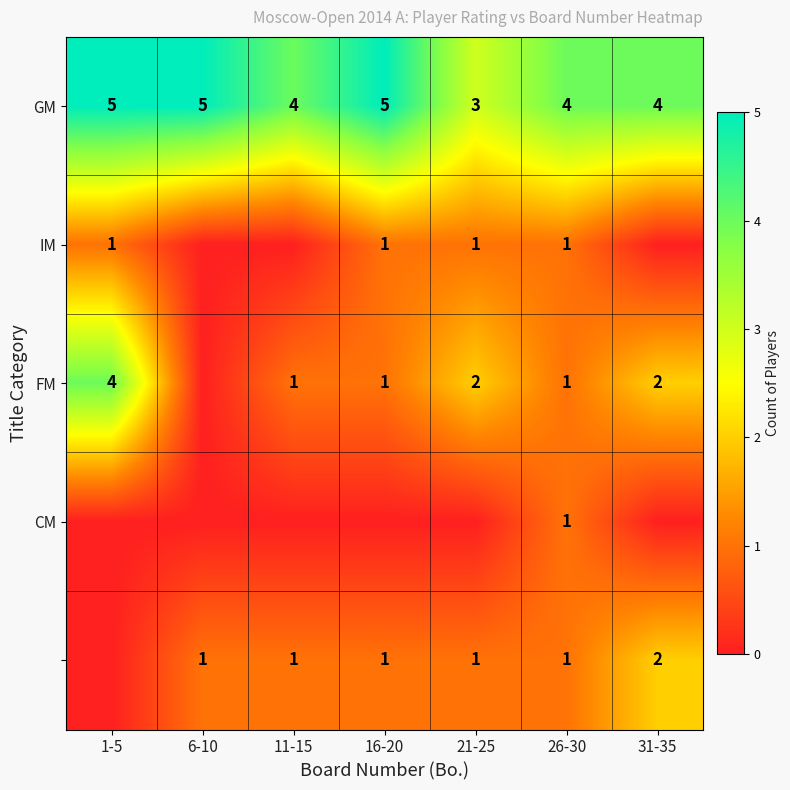

At which label does GM reach its minimum?

21-25